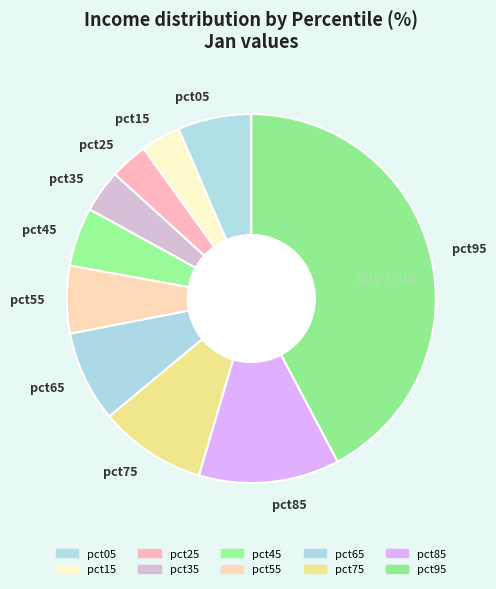

Does pct05 account for over 50% of the chart?

No